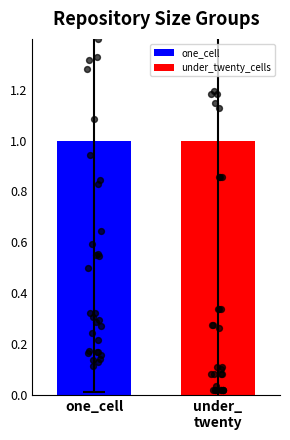

What are all the series names shown in the legend?

one_cell, under_twenty_cells